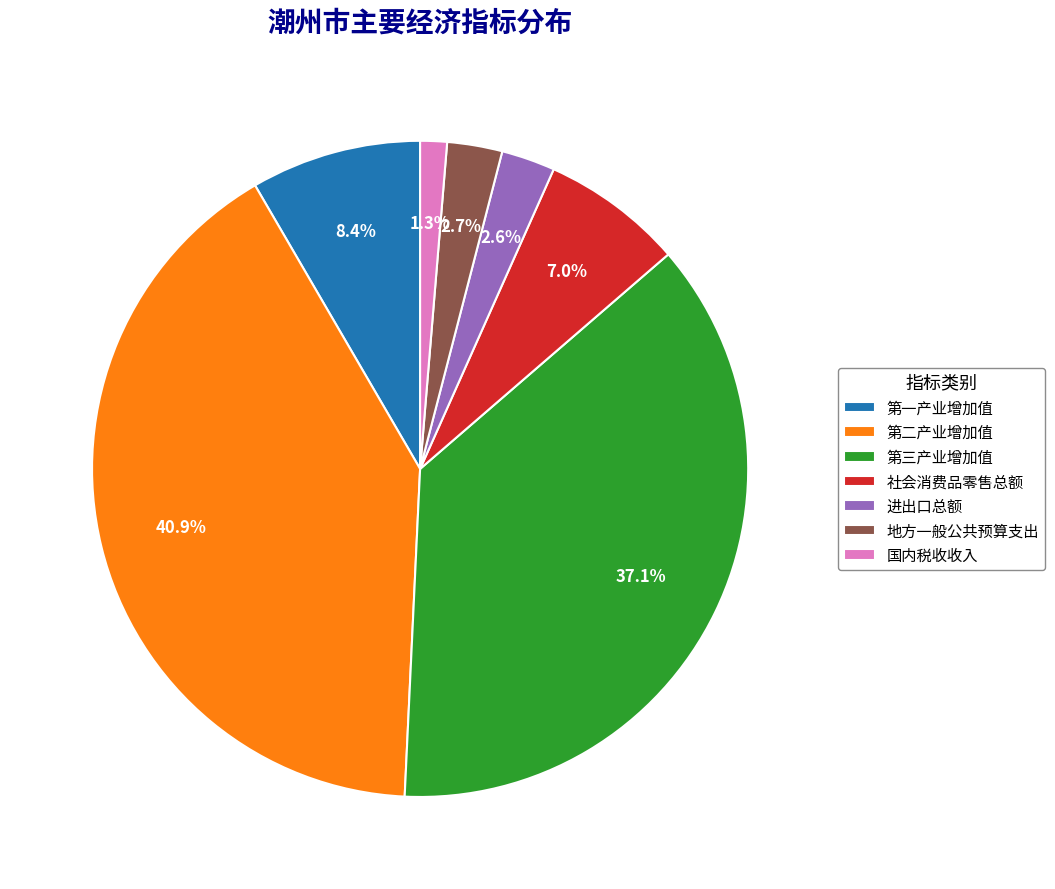

What percentage is the 第一产业增加值 slice, to the nearest percent?

8%